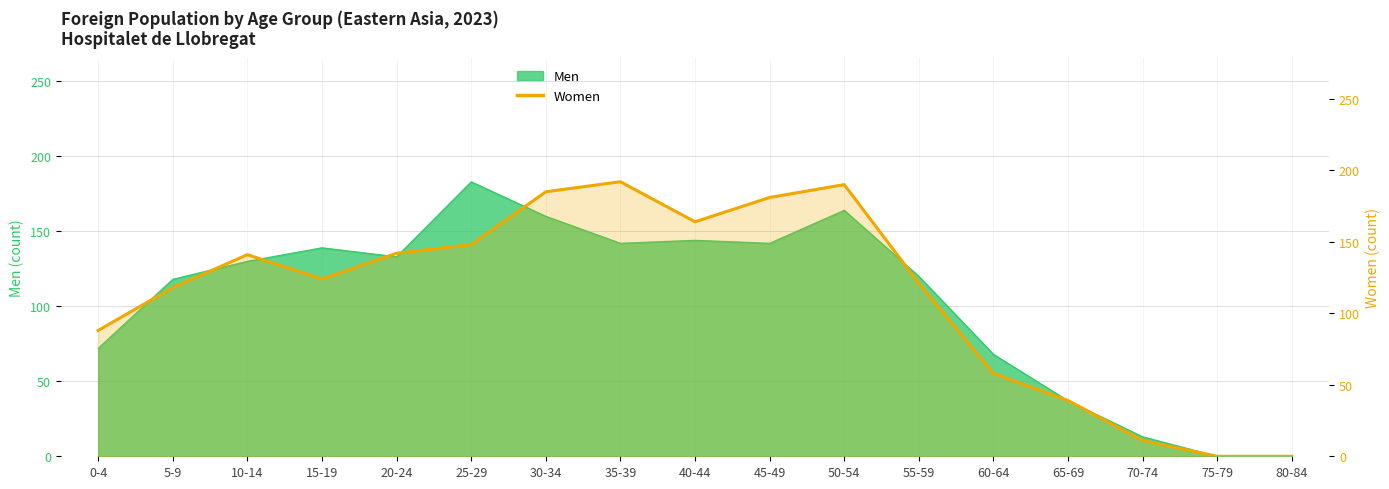

How many lines are shown in the chart?

1